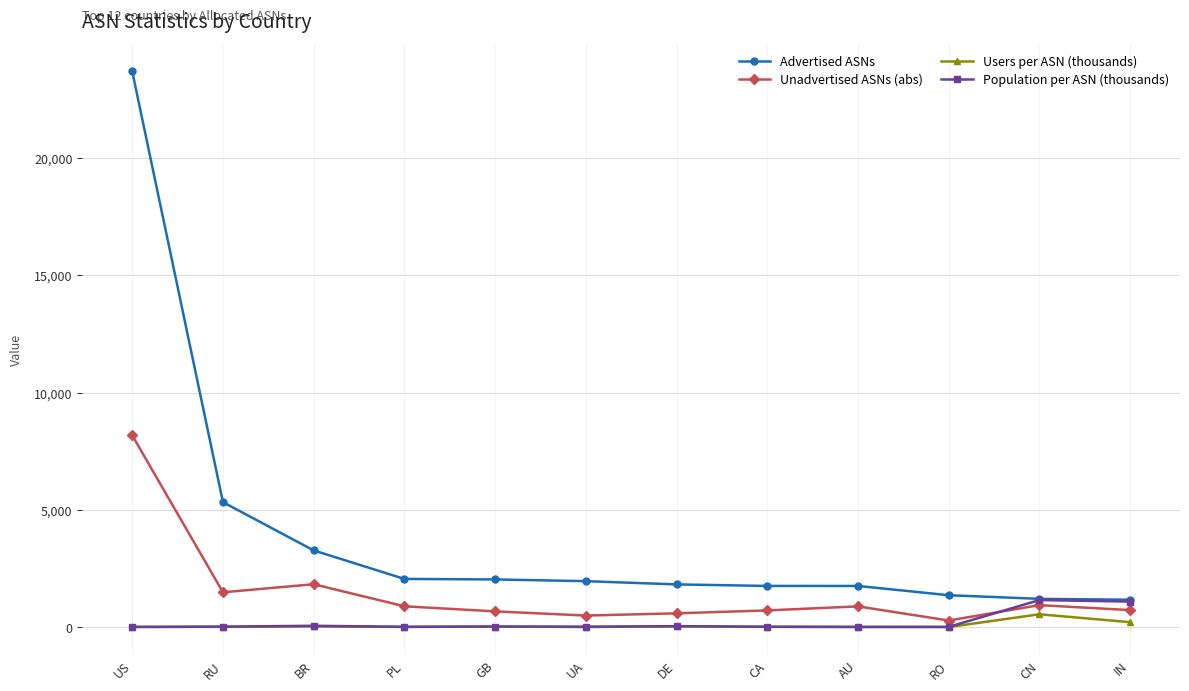

After their last crossing, which series has the higher values: Unadvertised ASNs (abs) or Population per ASN (thousands)?

Population per ASN (thousands)